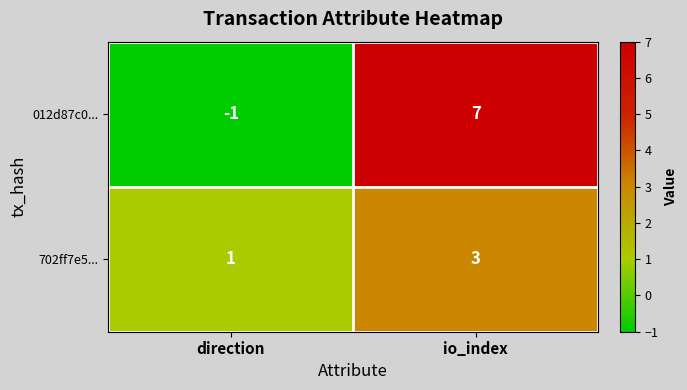

Which series has the largest total across all categories?

012d87c0...